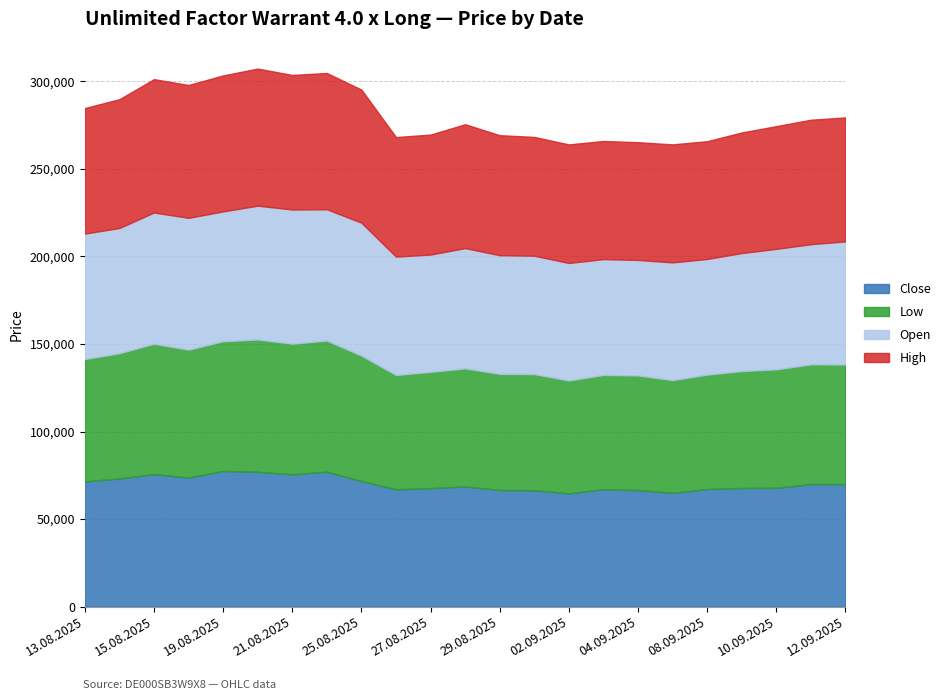

Where does the Low series first go above 67660?

13.08.2025